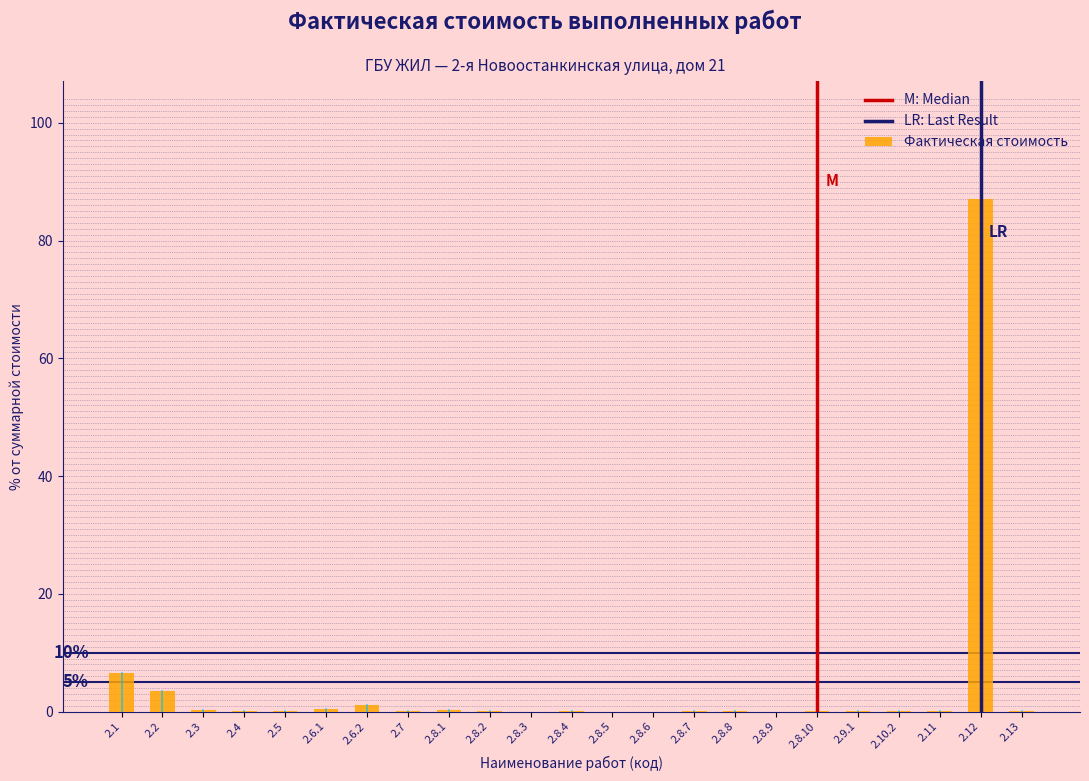

Is it true that the value at 2.8.9 is 0.0?

True